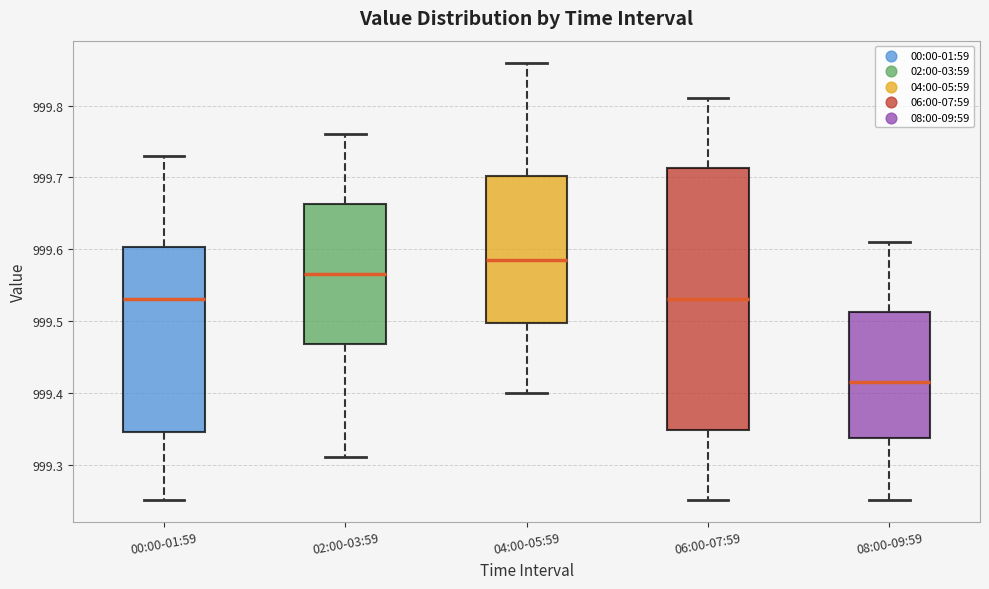

Reading left to right, transcribe this box plot: for each box, give where its median line is, the range the box spans, and where its two whiskers end, as read against the y-axis. The values are not printed on the chart, so give them approximately, as read against the axis.

00:00-01:59: median 999.53, box 999.35 to 999.60, whiskers 999.25 to 999.73
02:00-03:59: median 999.57, box 999.47 to 999.66, whiskers 999.31 to 999.76
04:00-05:59: median 999.59, box 999.50 to 999.70, whiskers 999.40 to 999.86
06:00-07:59: median 999.53, box 999.35 to 999.71, whiskers 999.25 to 999.81
08:00-09:59: median 999.42, box 999.34 to 999.51, whiskers 999.25 to 999.61